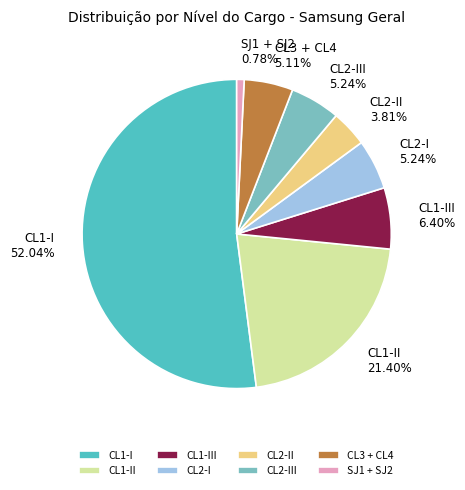

True or false: CL3 + CL4 accounts for 5% of the total.

True